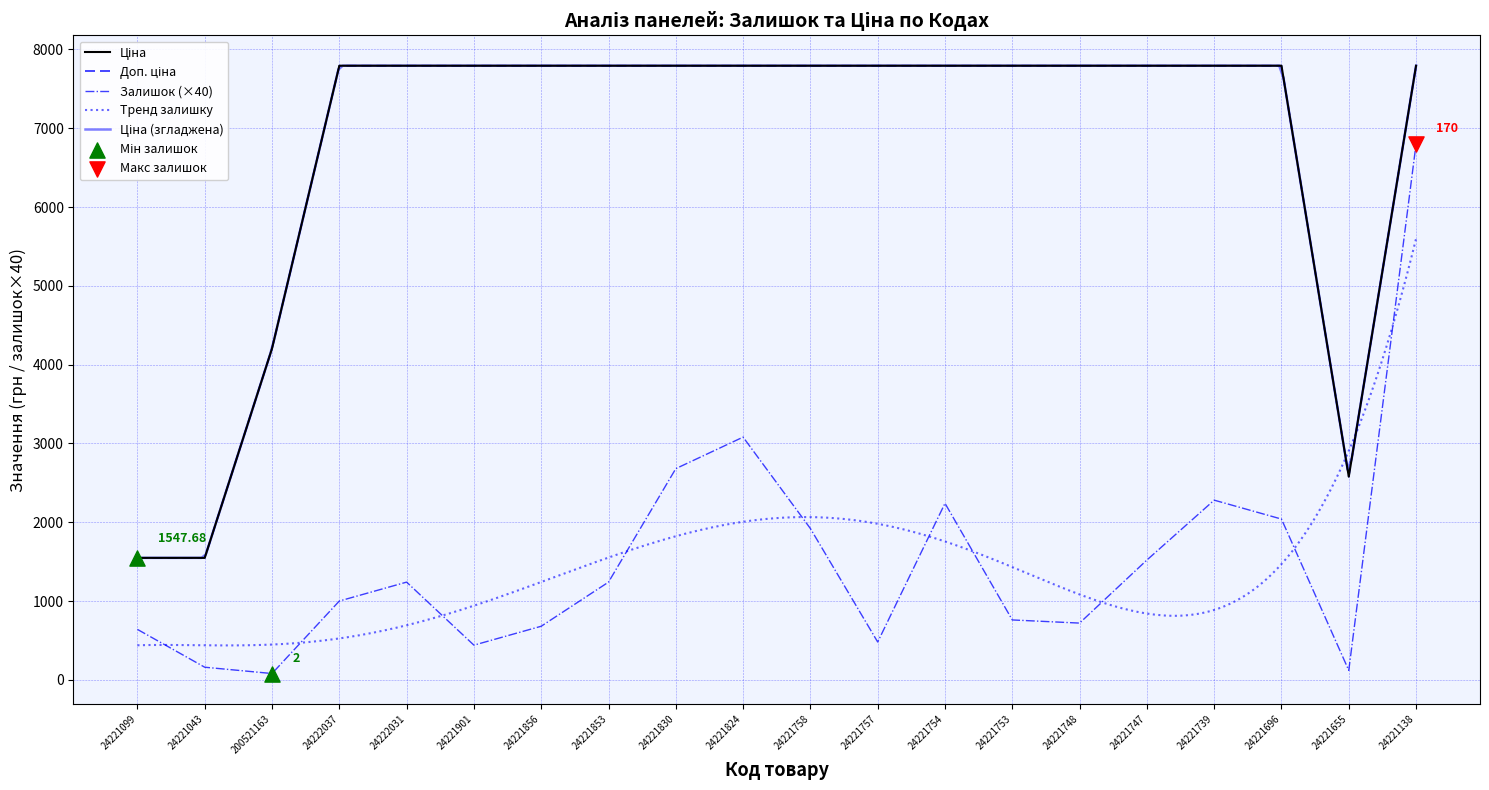

Which series contains the highest Y value?

Ціна